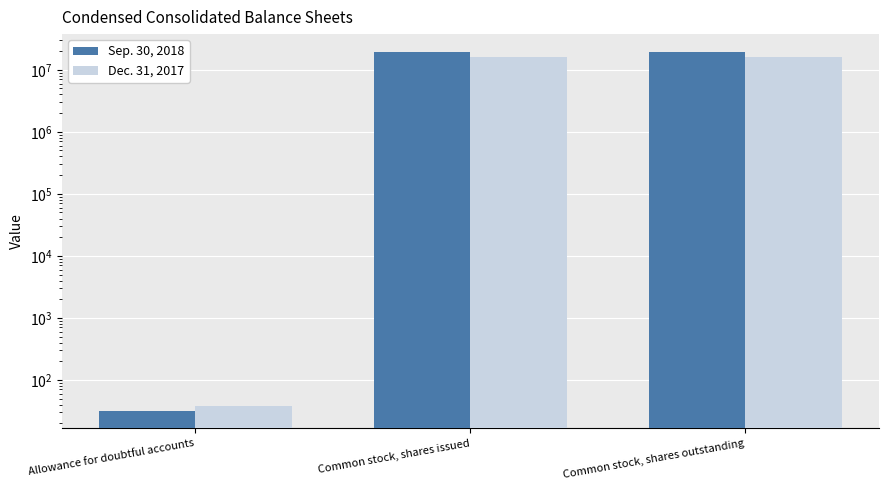

Which series has the widest spread of values?

Sep. 30, 2018